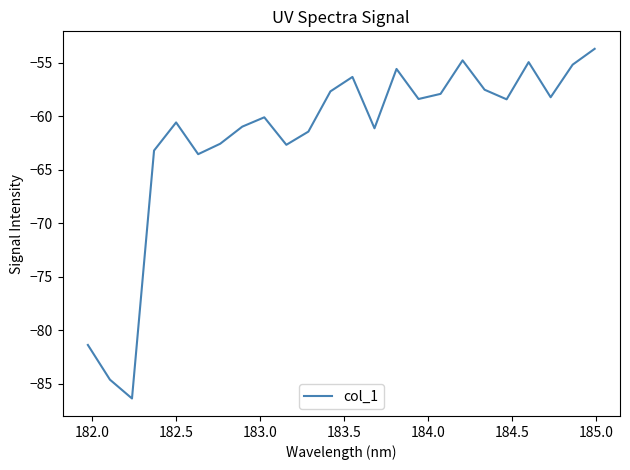

Is this an area chart (filled region under the line)?

No